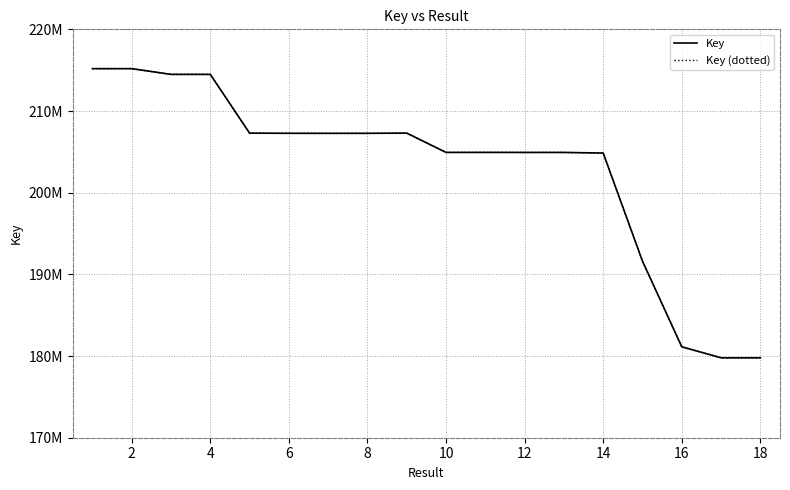

Does the chart display data point markers on the line(s)?

No